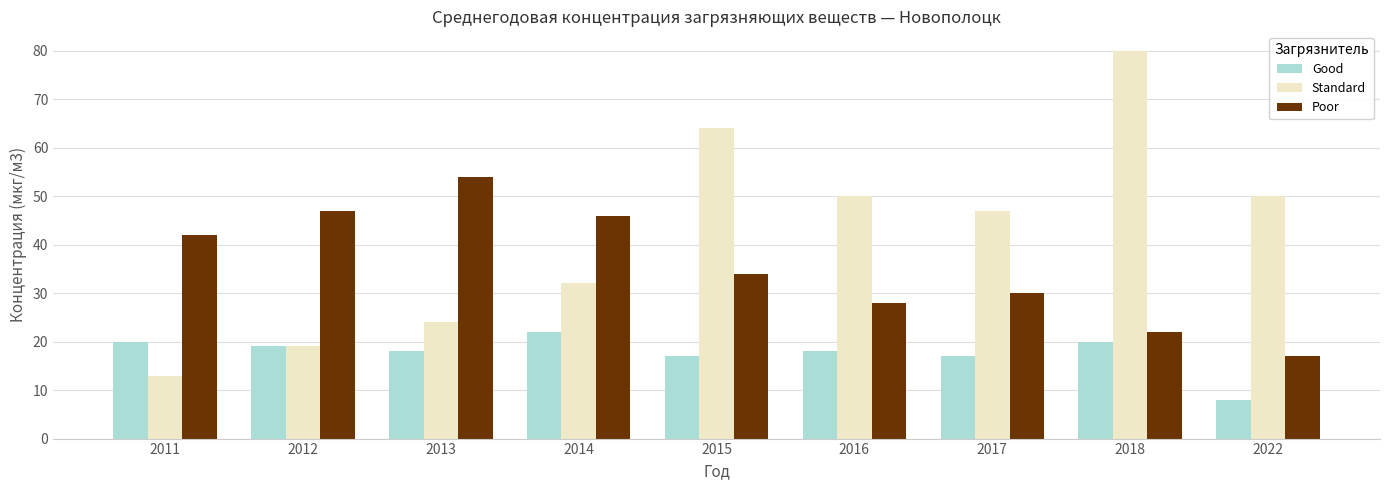

How many distinct data groups are displayed?

3